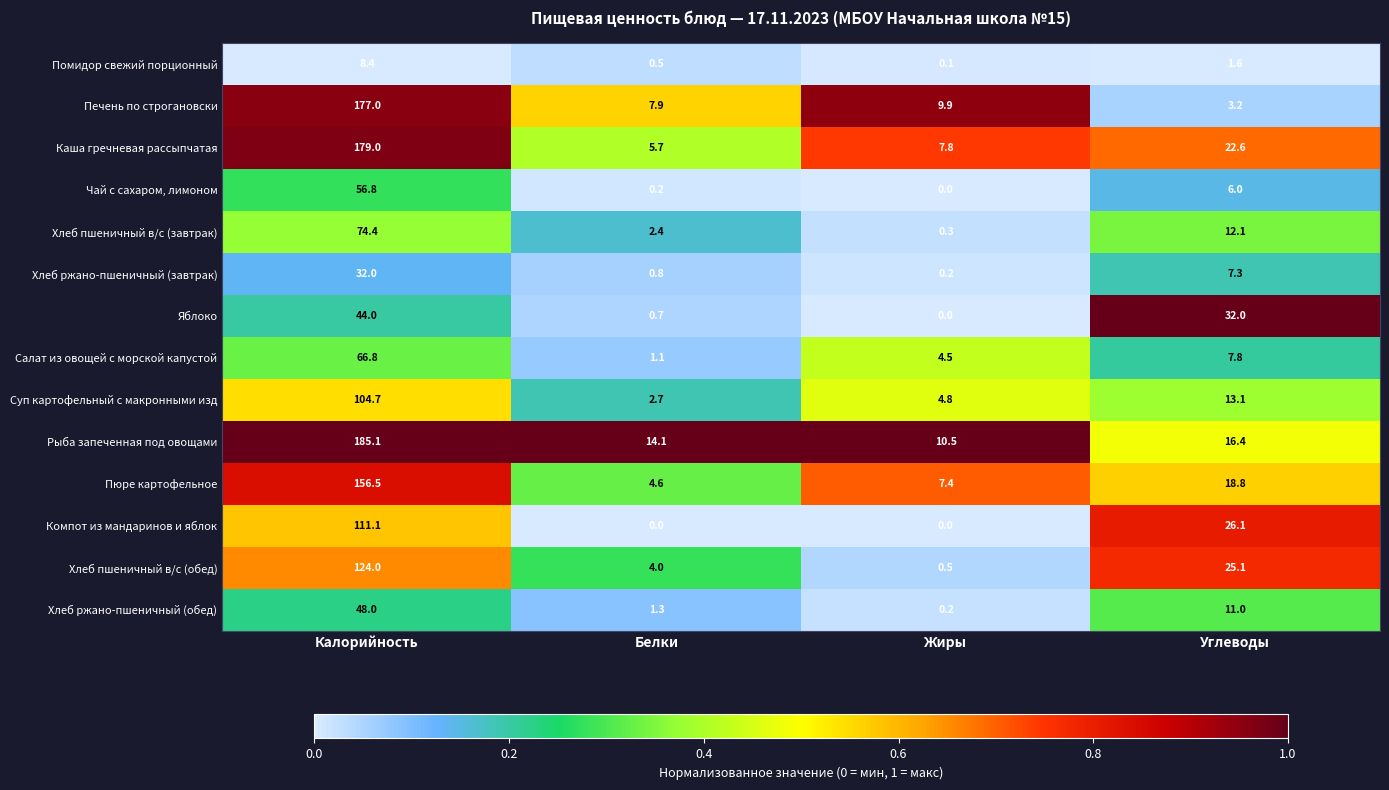

At Углеводы, list the series in order from largest to smallest.

Яблоко, Компот из мандаринов и яблок, Хлеб пшеничный в/с (обед), Каша гречневая рассыпчатая, Пюре картофельное, Рыба запеченная под овощами, Суп картофельный с макронными изд, Хлеб пшеничный в/с (завтрак), Хлеб ржано-пшеничный (обед), Салат из овощей с морской капустой, Хлеб ржано-пшеничный (завтрак), Чай с сахаром, лимоном, Печень по строгановски, Помидор свежий порционный